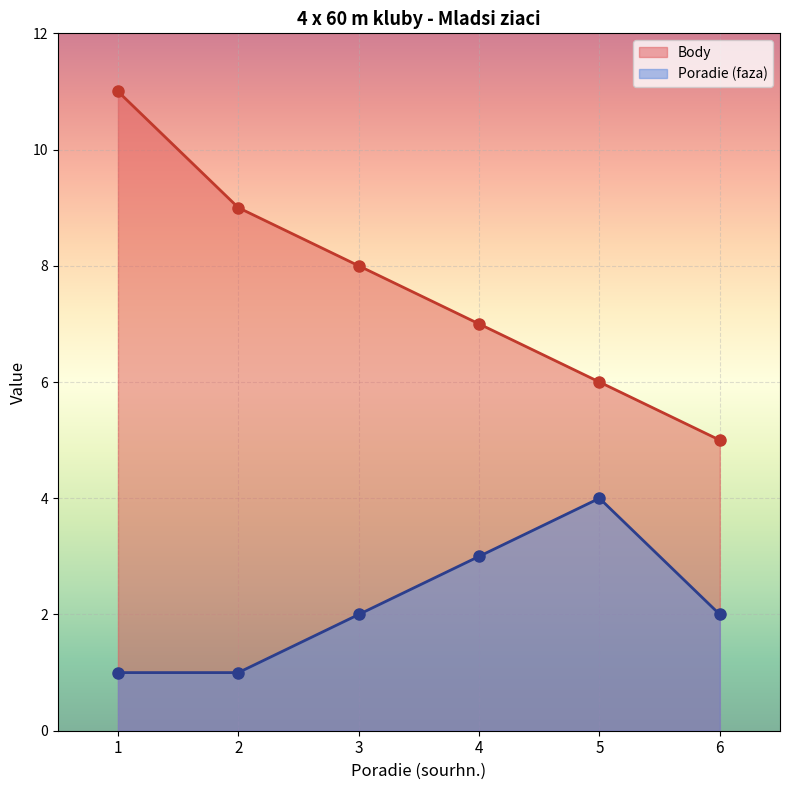

What is the spread (max minus min) of values at 2?

8